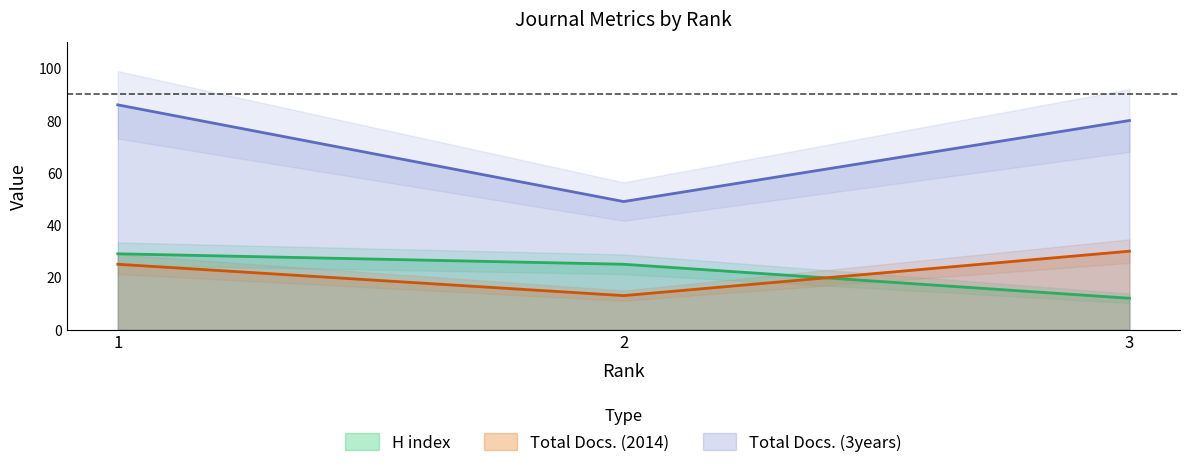

Which category has the highest value across all series?

1